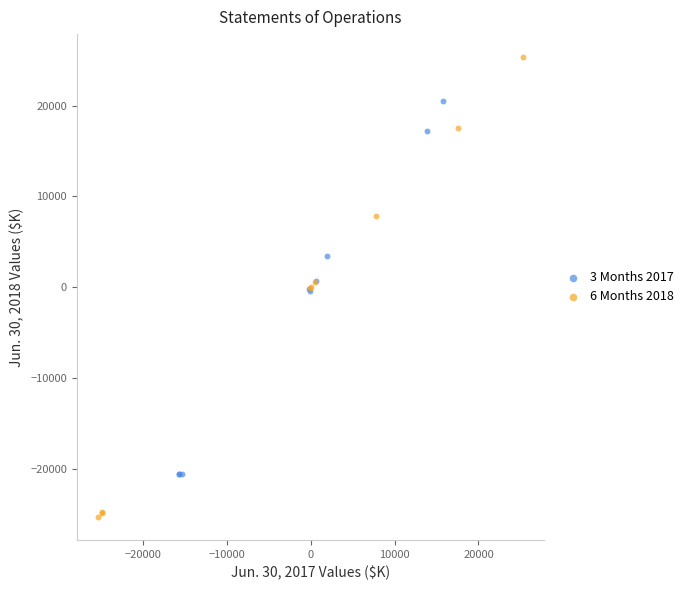

Which series contains the highest Y value?

6 Months 2018